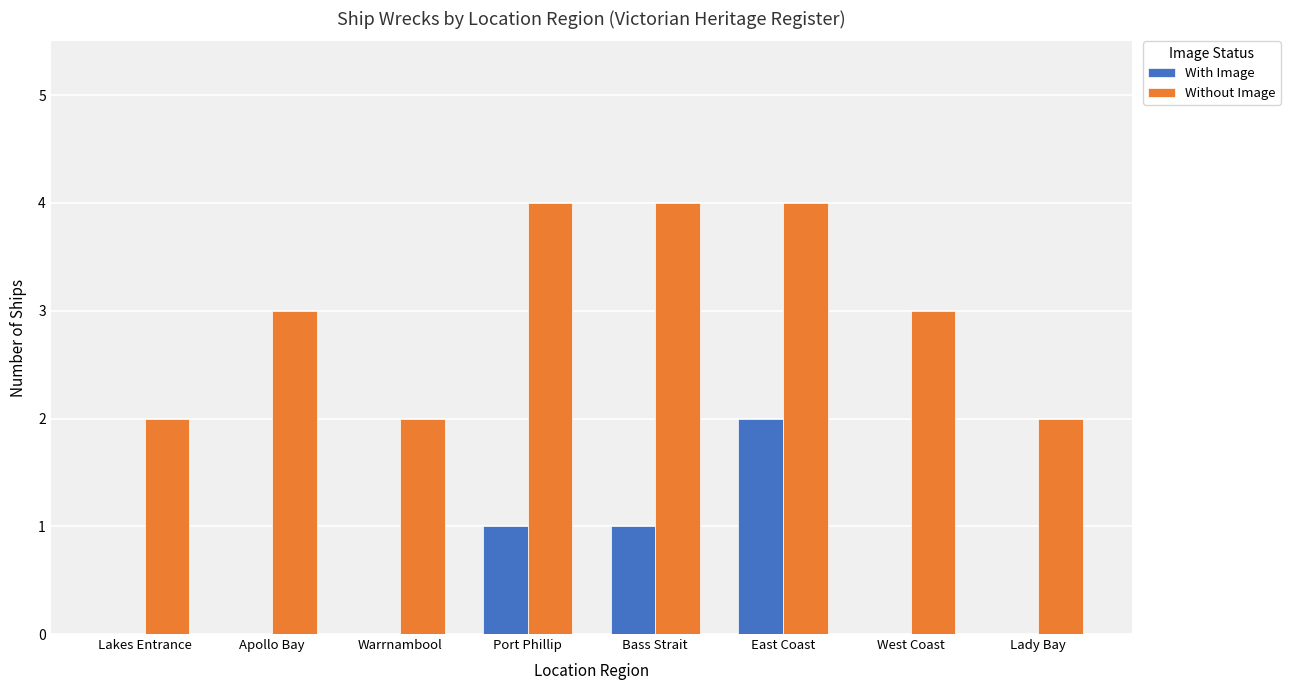

What is the maximum value for With Image?

2